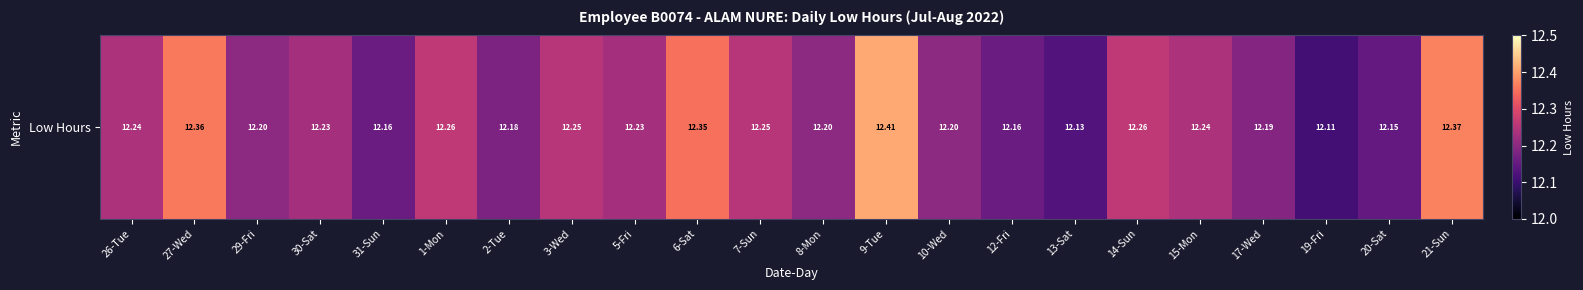

How many values are between 12 and 13?

22